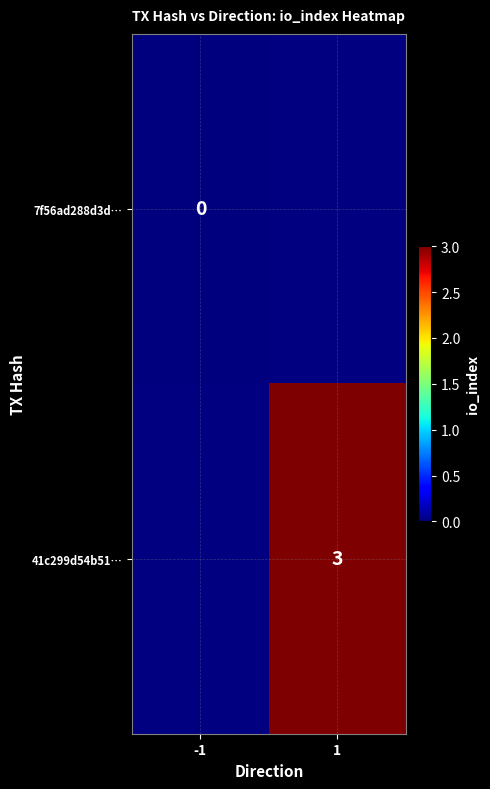

What is the maximum value shown in the chart?

3.0